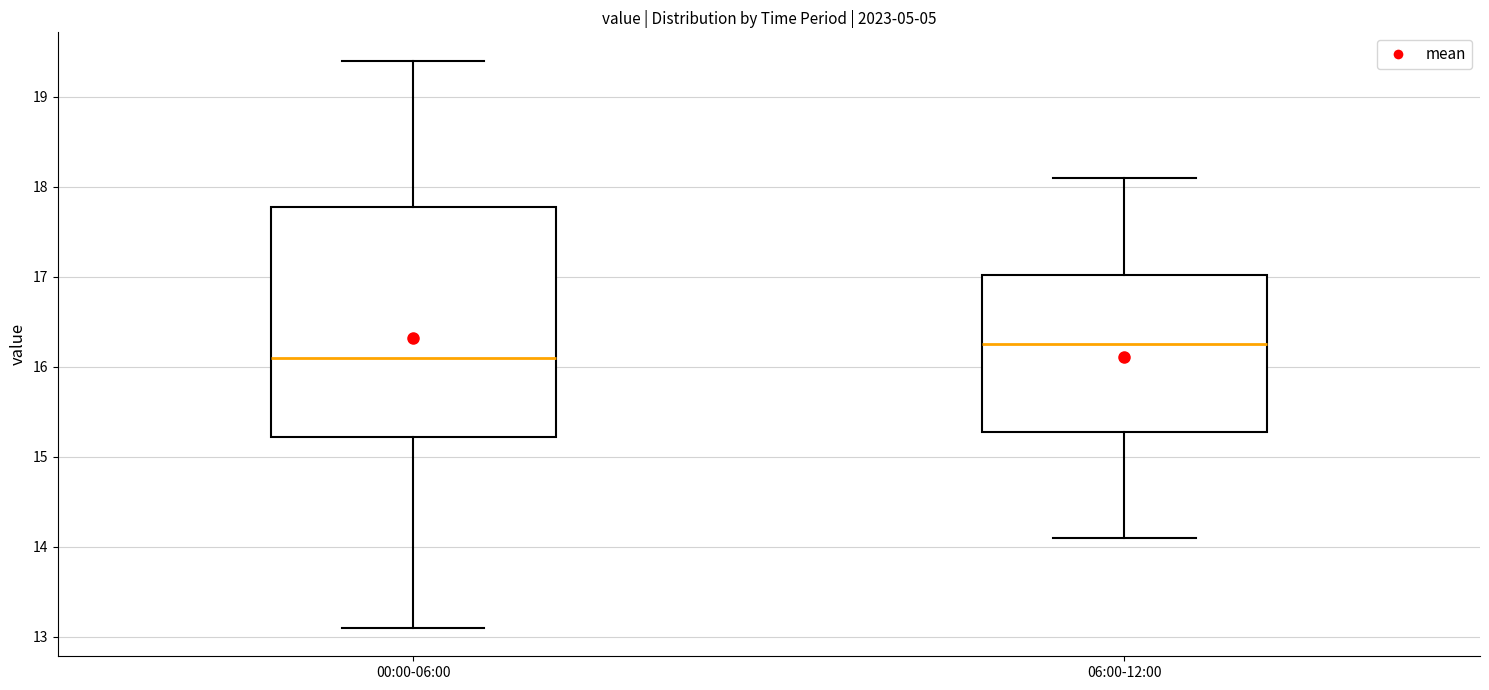

Comparing the boxes themselves (not the whiskers), which one is the tallest?

00:00-06:00